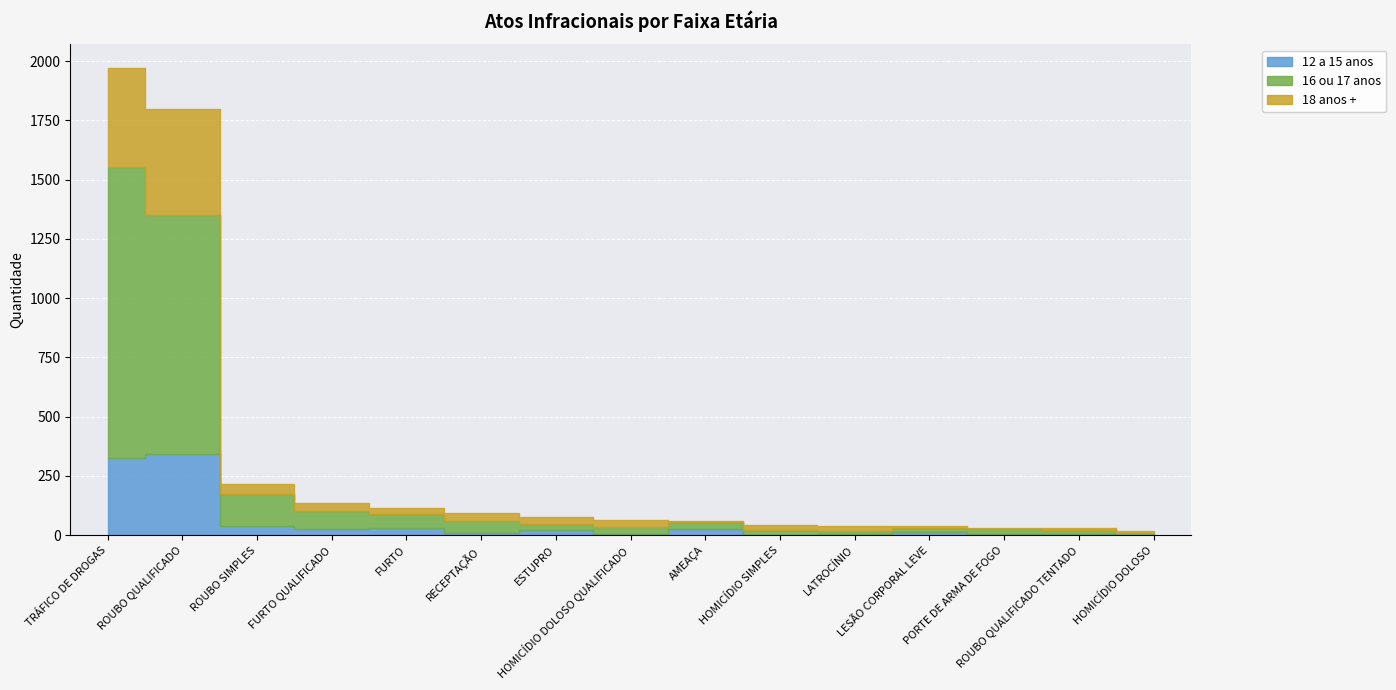

True or false: 12 a 15 anos and 18 anos + intersect in this chart.

True